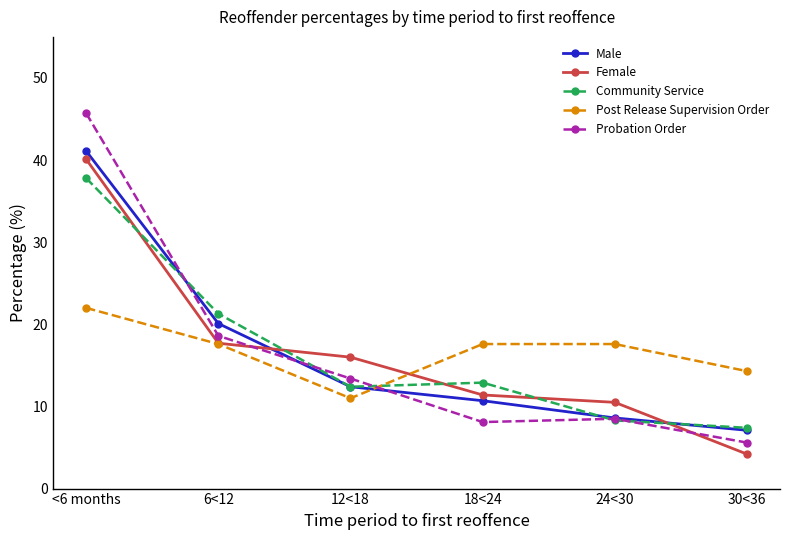

Reading right to left, transcribe all the data shown in this chart.

Male: 30<36=7.1	24<30=8.6	18<24=10.7	12<18=12.4	6<12=20.1	<6 months=41.1
Female: 30<36=4.2	24<30=10.5	18<24=11.4	12<18=16.0	6<12=17.7	<6 months=40.1
Community Service: 30<36=7.4	24<30=8.3	18<24=12.9	12<18=12.4	6<12=21.3	<6 months=37.8
Post Release Supervision Order: 30<36=14.3	24<30=17.6	18<24=17.6	12<18=11.0	6<12=17.6	<6 months=22.0
Probation Order: 30<36=5.6	24<30=8.5	18<24=8.1	12<18=13.4	6<12=18.6	<6 months=45.7